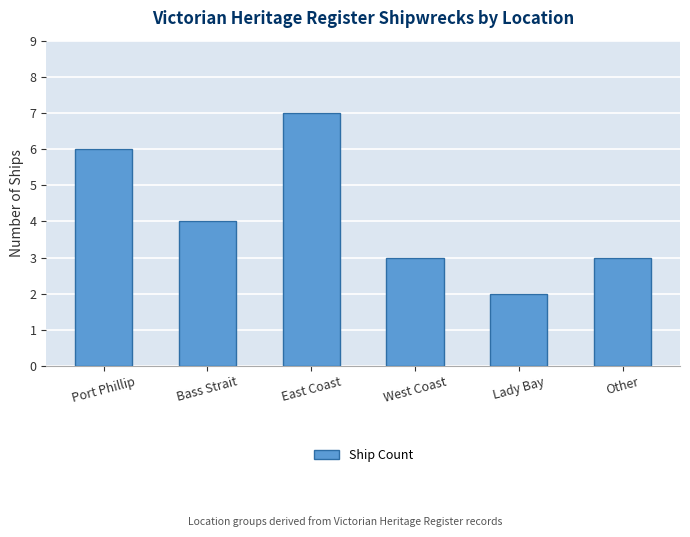

Which has a higher value, Other or Lady Bay?

Other